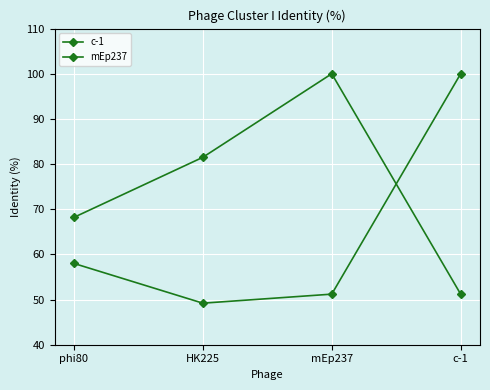

Which series ends up on top after the final intersection of c-1 and mEp237?

c-1